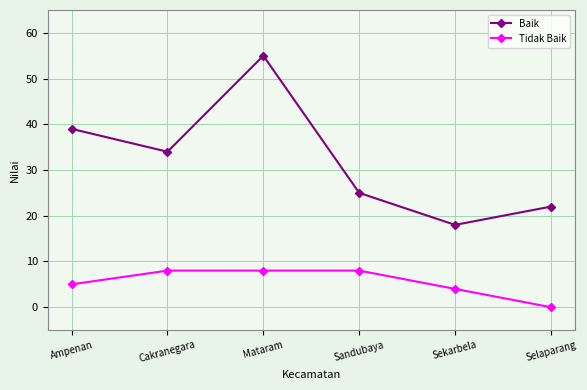

What position from the left is Ampenan?

1